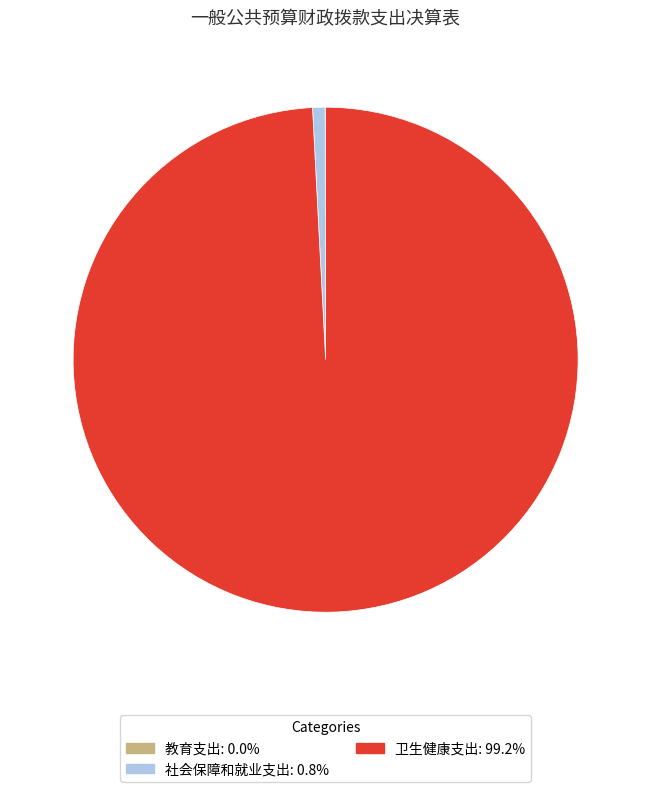

Between 卫生健康支出 and 社会保障和就业支出, which is larger?

卫生健康支出